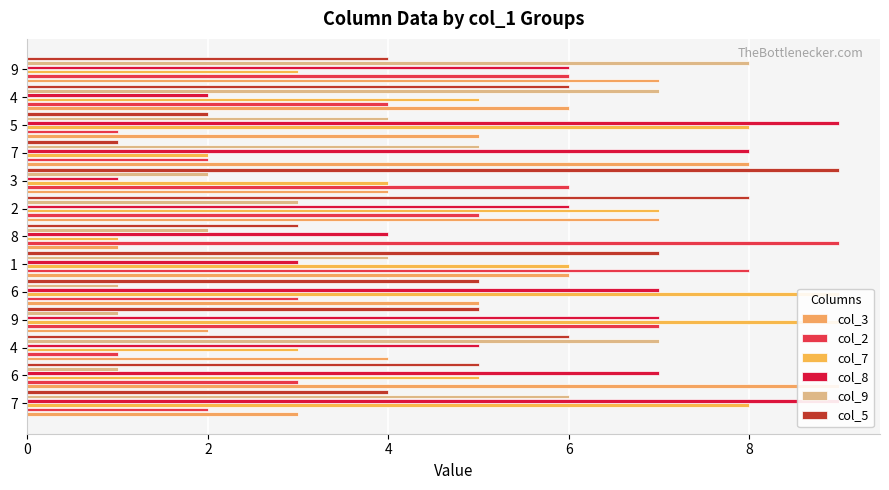

At which category does the chart reach its minimum across all series?

8